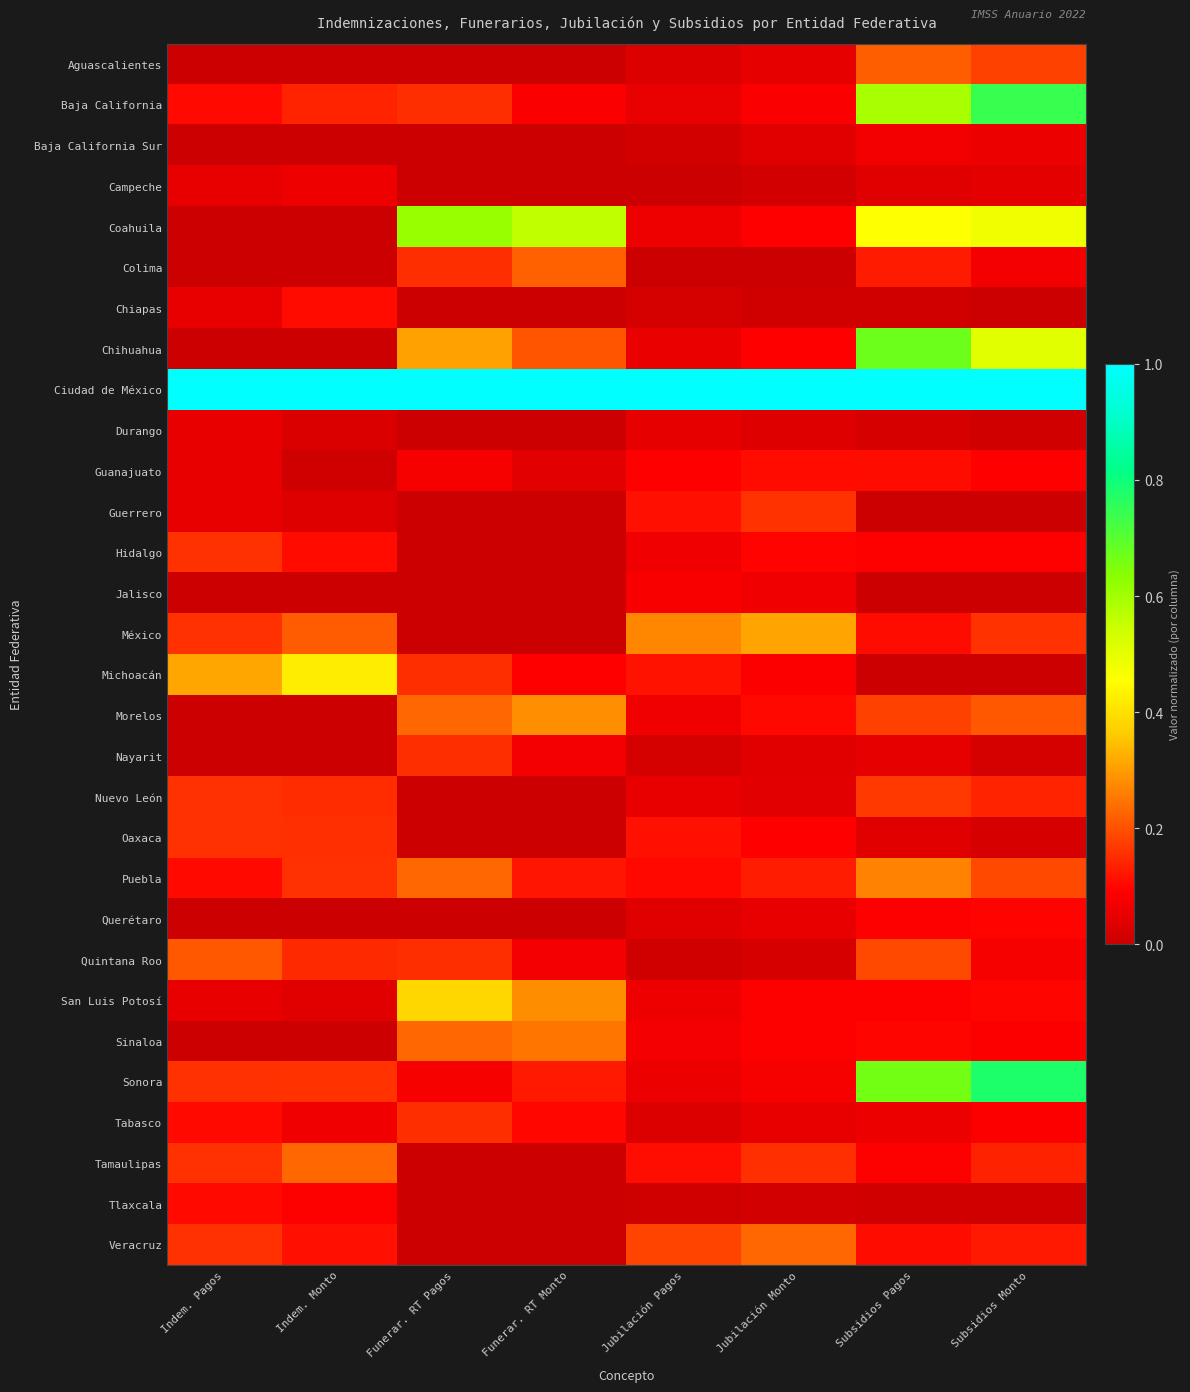

Which has a higher value, Indem. Monto or Funerar. RT Pagos?

Indem. Monto